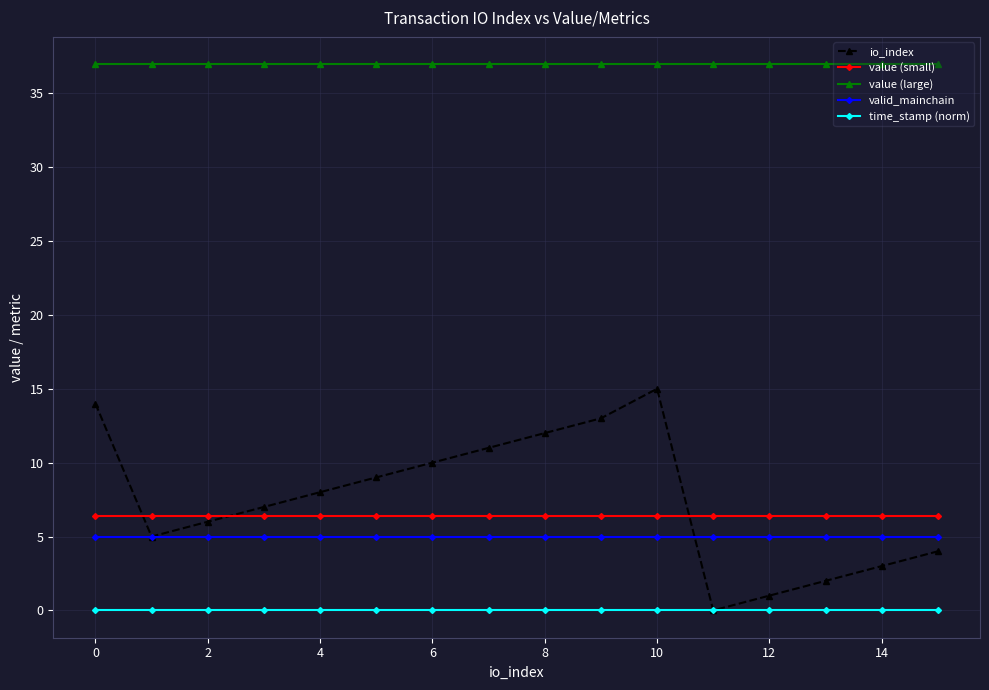

Which series has the largest total across all categories?

value (large)